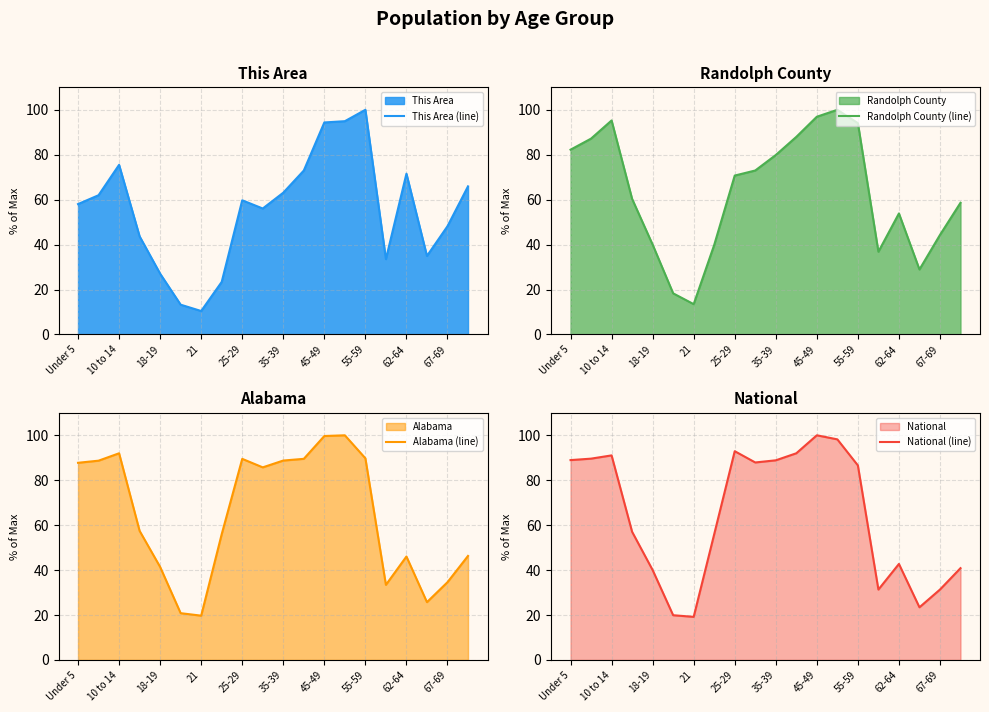

What value does the Alabama (line) series have at 62-64?

46.0